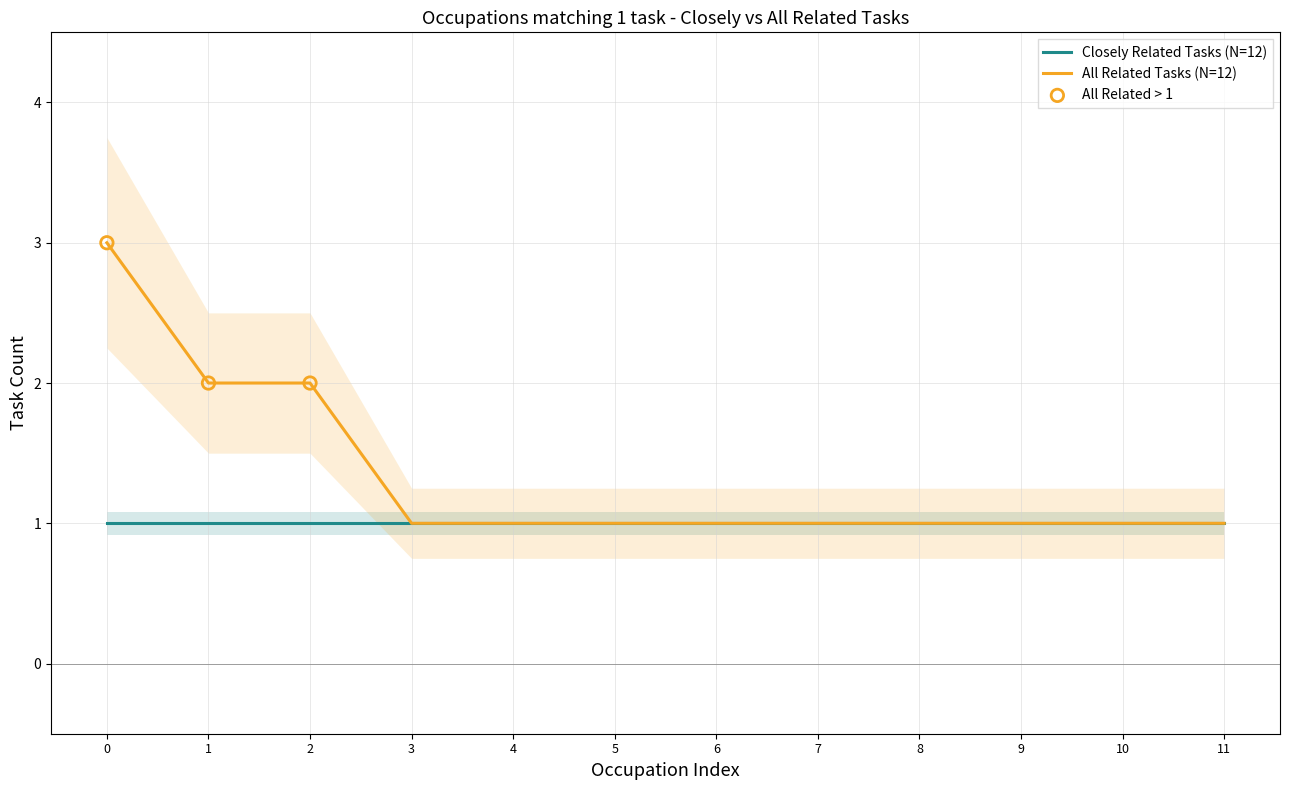

The value of All Related Tasks (N=12) at 1 is 2. True or false?

True